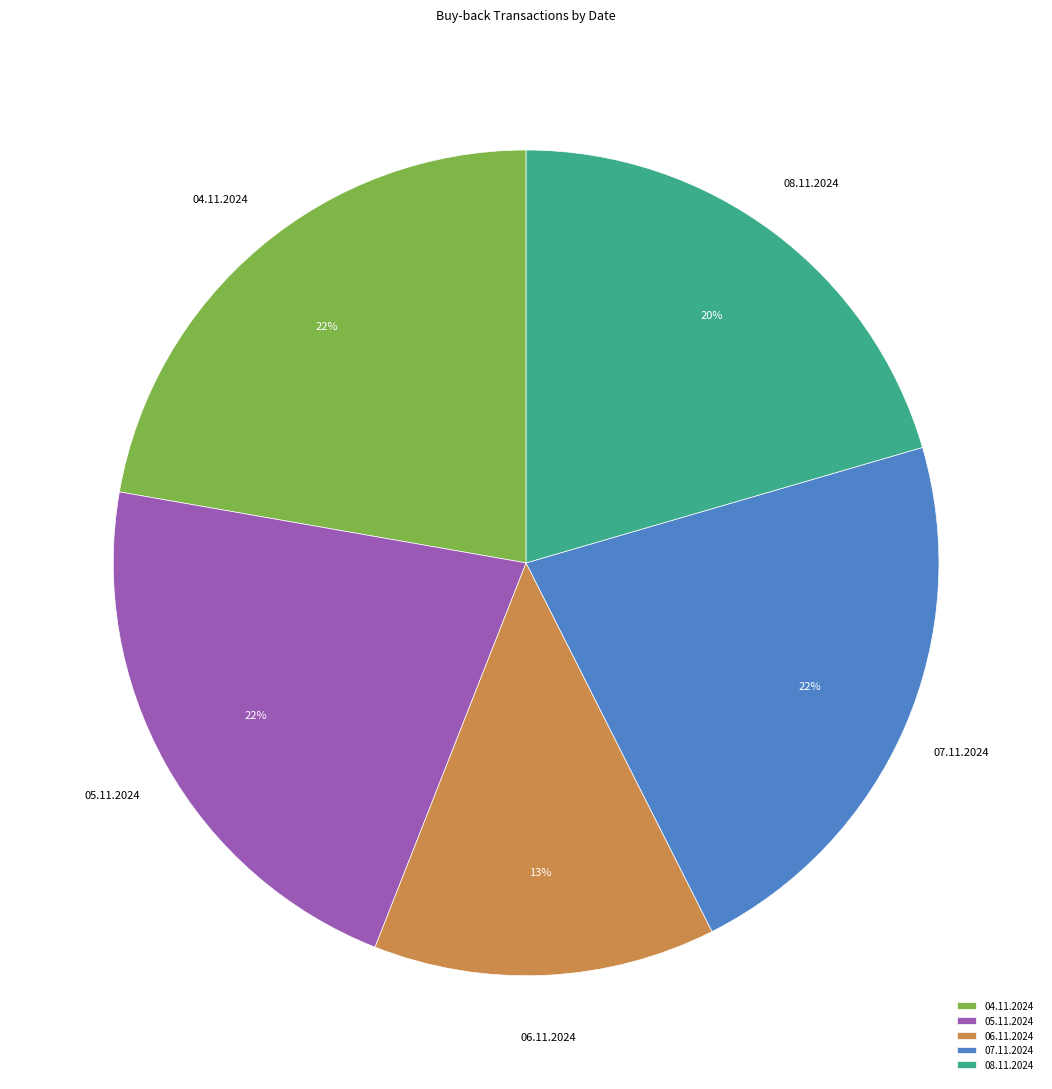

To the nearest percent, what is the combined percentage of 07.11.2024 and 06.11.2024?

35%